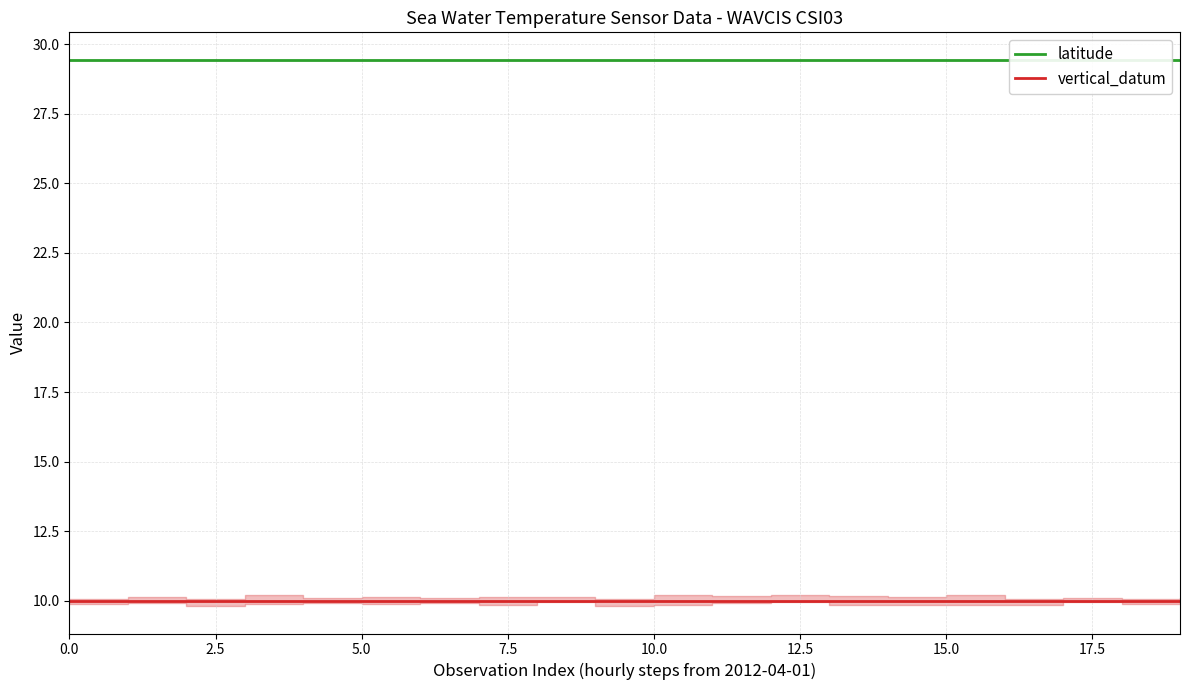

At how many categories does at least one series exceed 18?

20